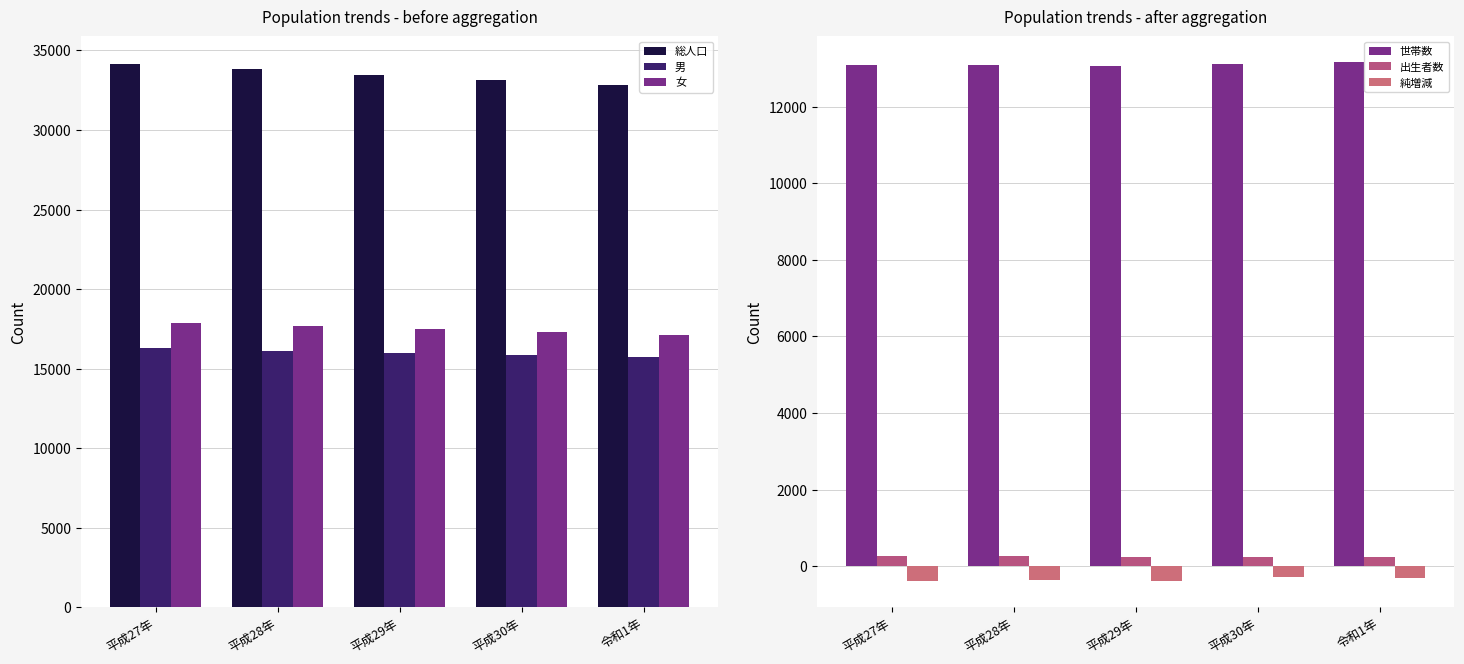

What is the total value across all series at 平成29年?

79776